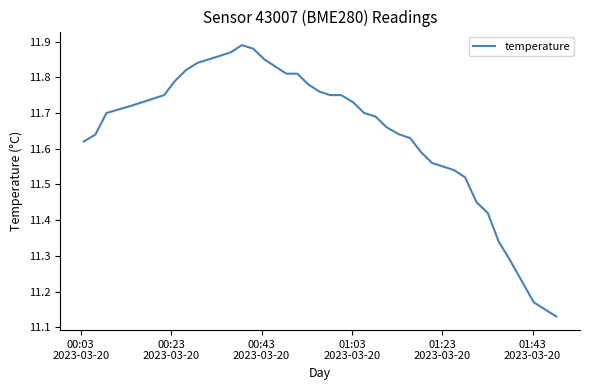

What is the difference between the maximum and minimum values?

0.8